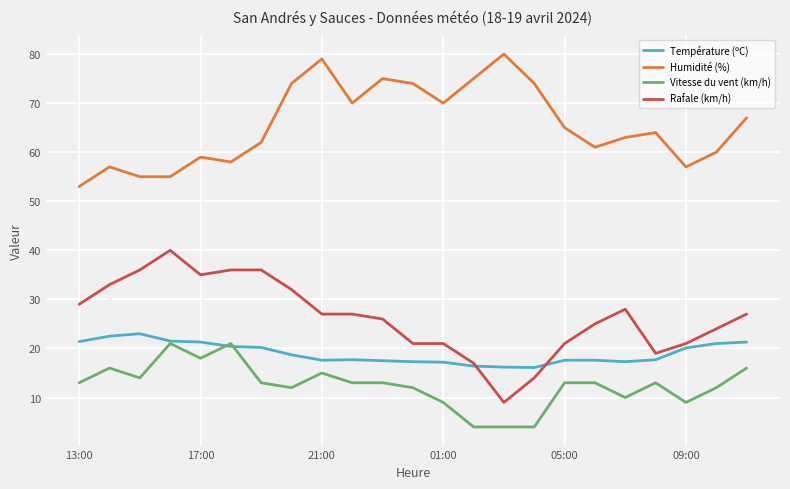

True or false: Vitesse du vent (km/h) and Rafale (km/h) intersect in this chart.

False